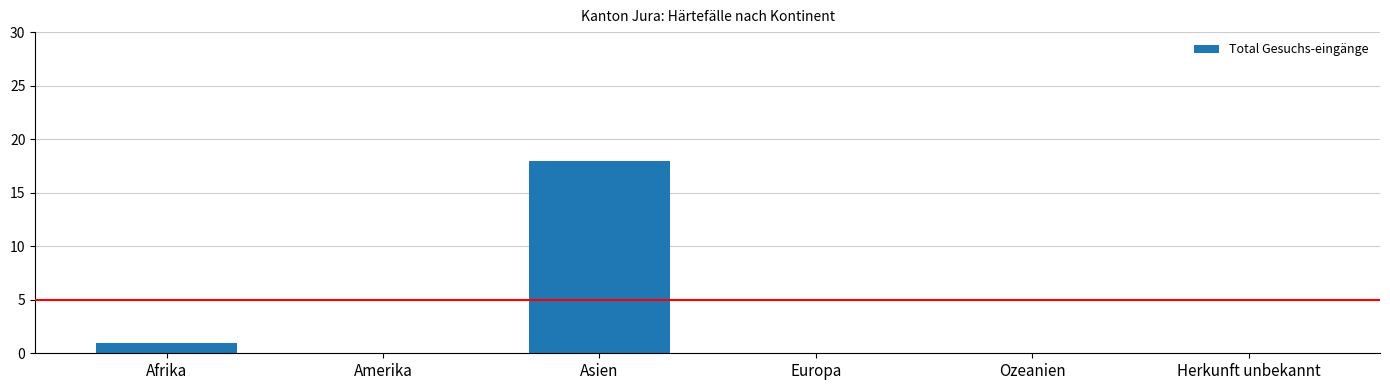

At which label is the value closest to 9?

Afrika